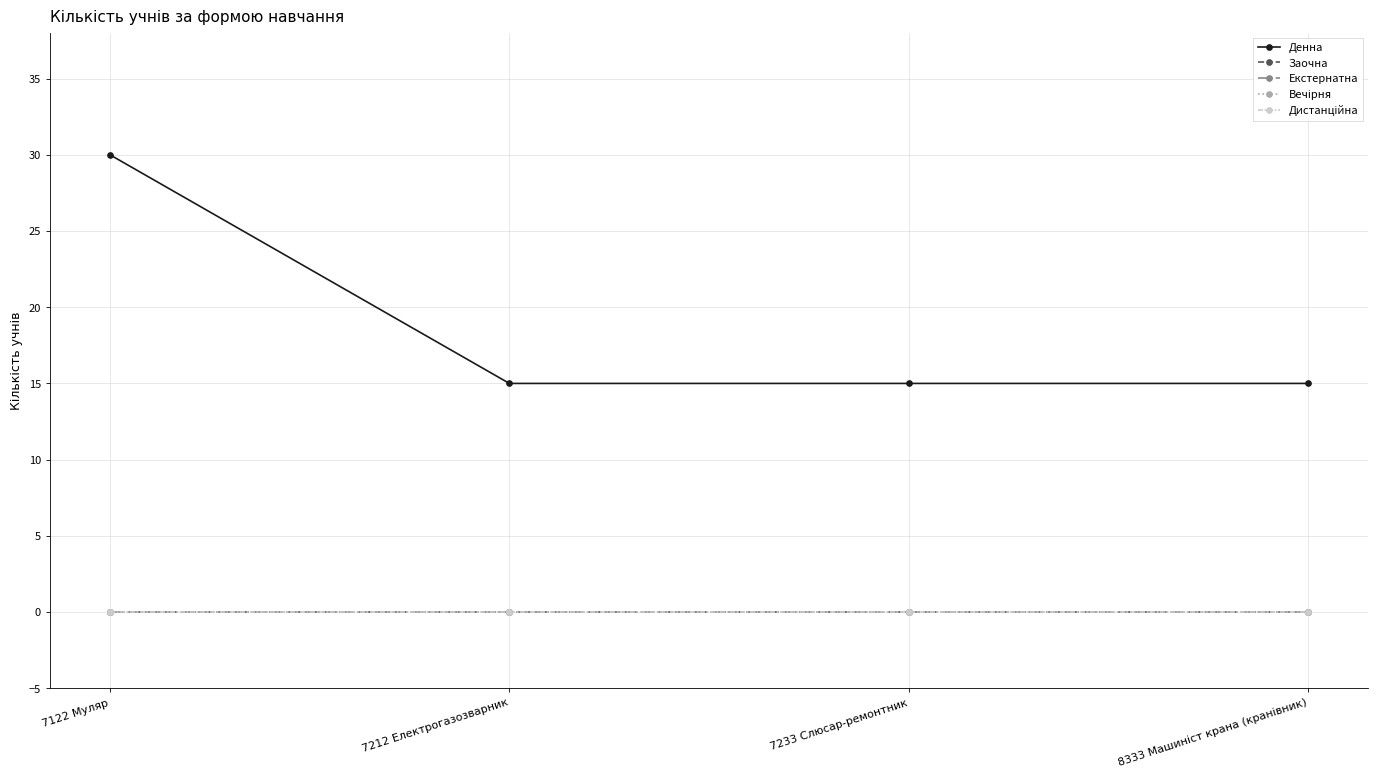

Which series has the largest total across all categories?

Денна